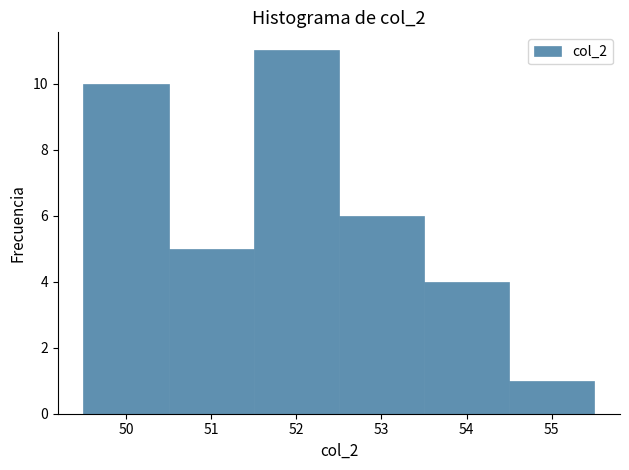

What is the height of the bar covering 49.5 to 50.5 on the x-axis? The values are not printed on the chart, so give them approximately, as read against the axis.

10